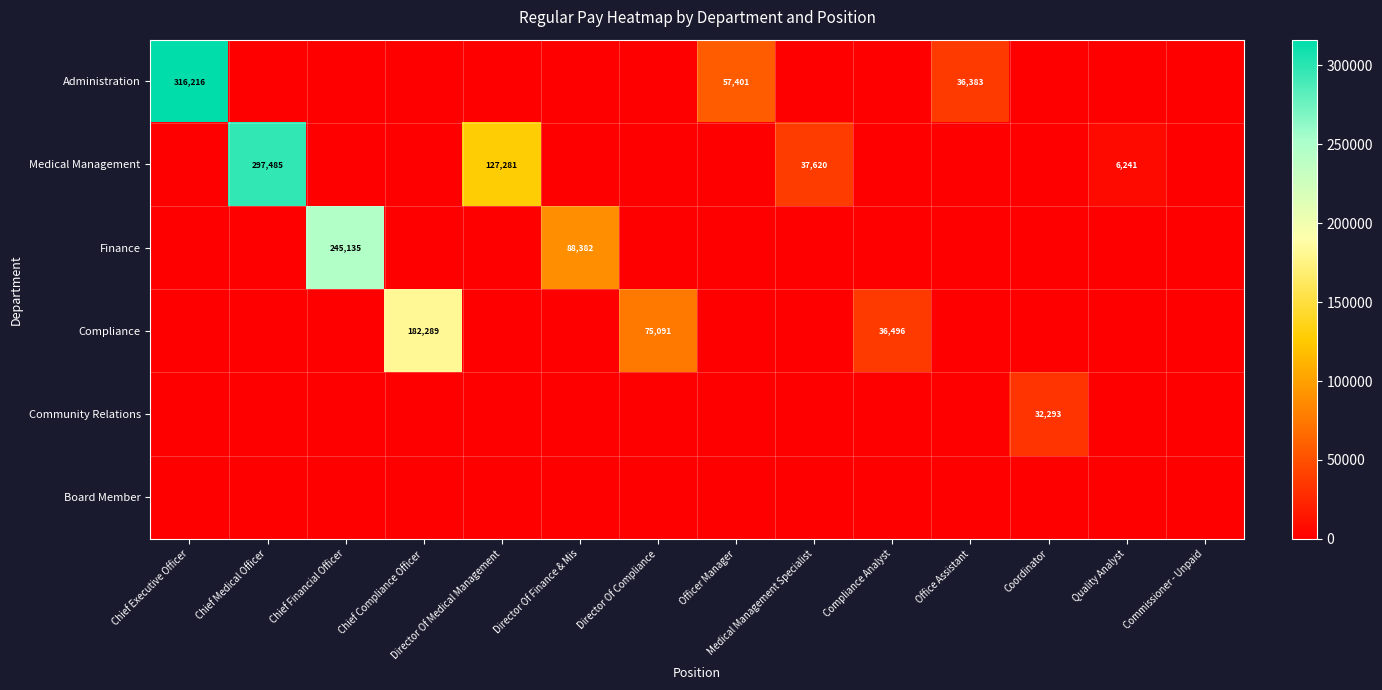

What is the difference between the highest and lowest values at Chief Financial Officer?

245135